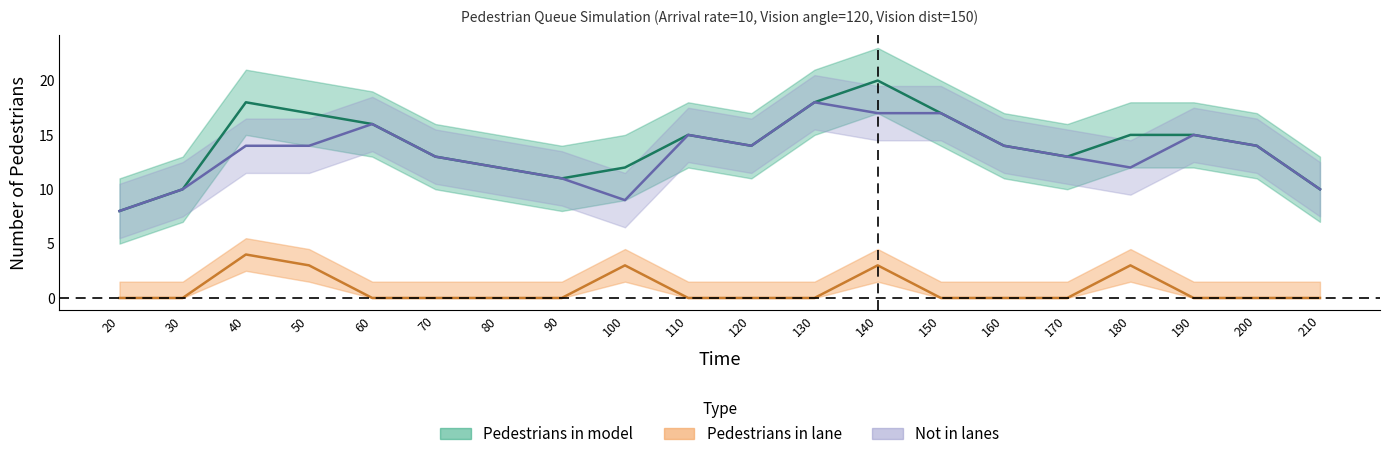

What is the difference between the highest and lowest values at 70?

13